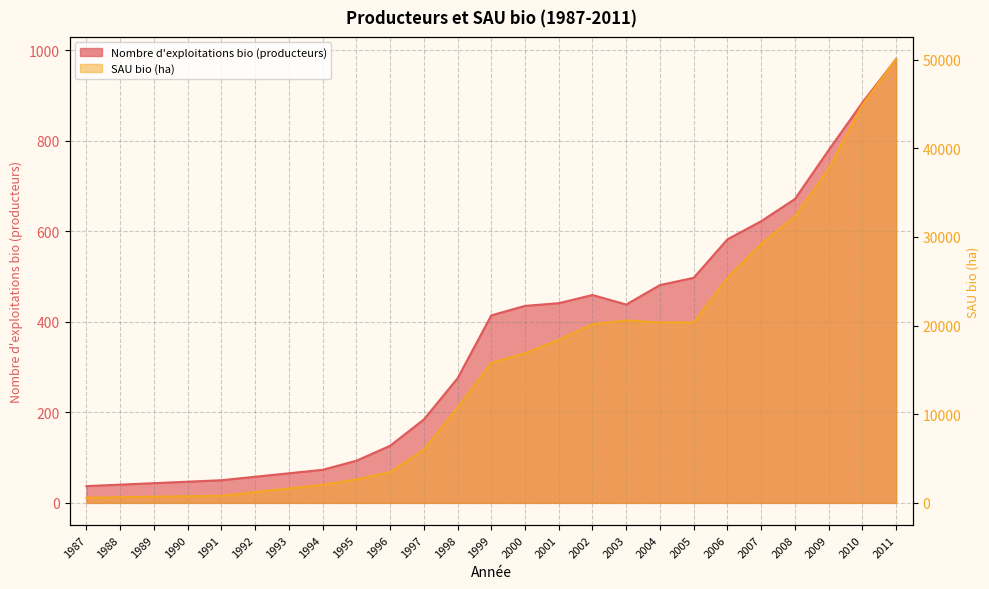

What is the difference between the highest and lowest values at 1987?

546.0